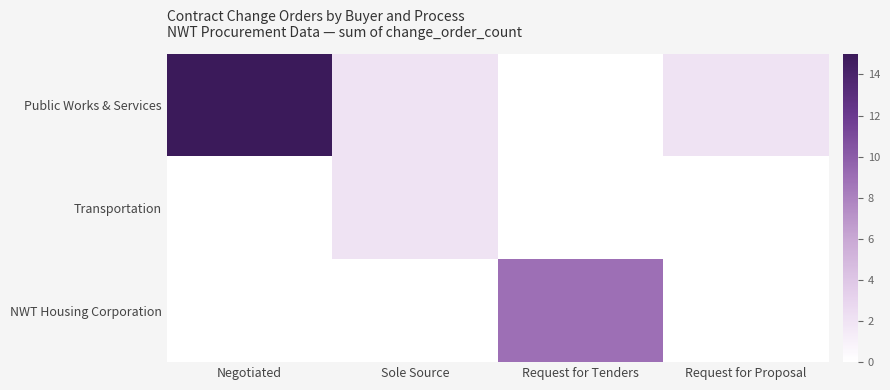

Which series changed the most between Sole Source and Request for Tenders?

NWT Housing Corporation